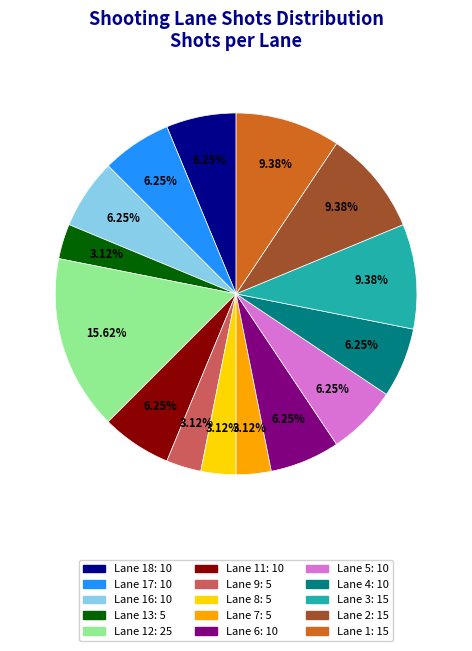

Is there a majority slice in this chart?

No